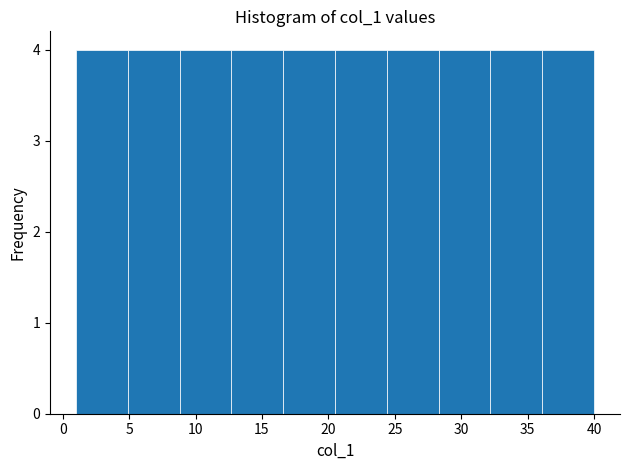

Reading left to right, transcribe this chart: for each bar, give the range it covers on the x-axis and its height. Neither the bar edges nor the heights are printed on the chart, so give them approximately, as read against the axes.

1.0 to 4.9: 4
4.9 to 8.8: 4
8.8 to 12.7: 4
12.7 to 16.6: 4
16.6 to 20.5: 4
20.5 to 24.4: 4
24.4 to 28.3: 4
28.3 to 32.2: 4
32.2 to 36.1: 4
36.1 to 40.0: 4